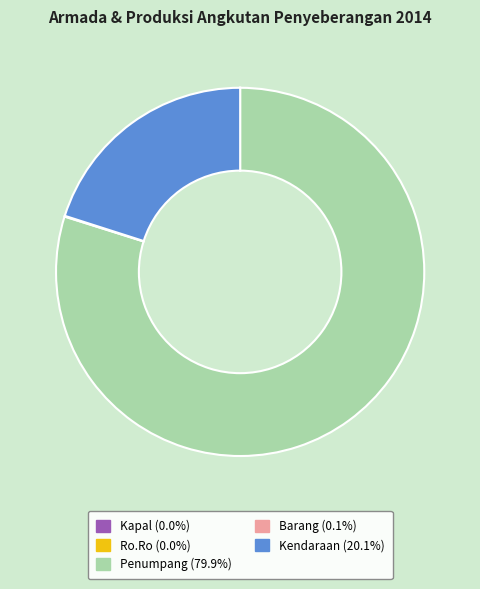

Which slice is the largest?

Penumpang